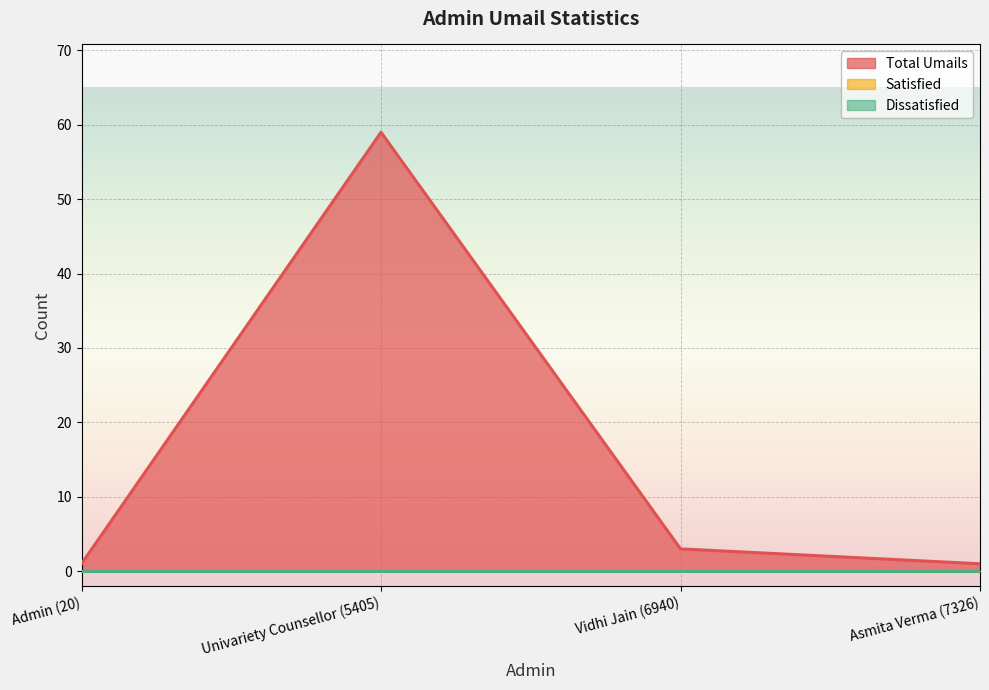

True or false: Total Umails has a value of 2 at Asmita Verma (7326).

False